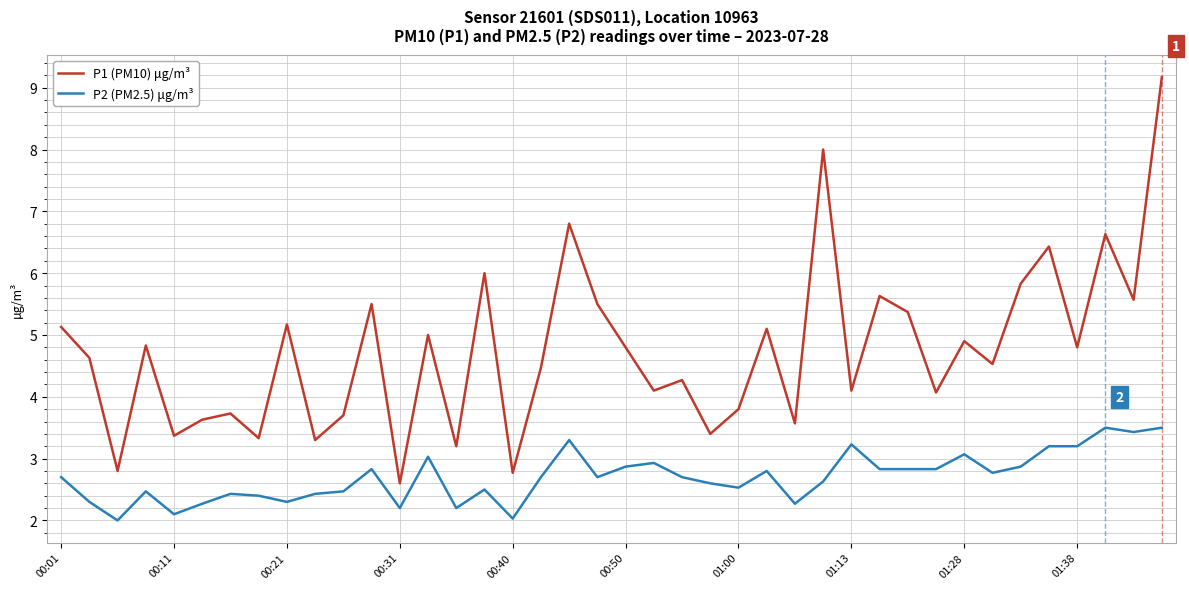

Is this an area chart (filled region under the line)?

No